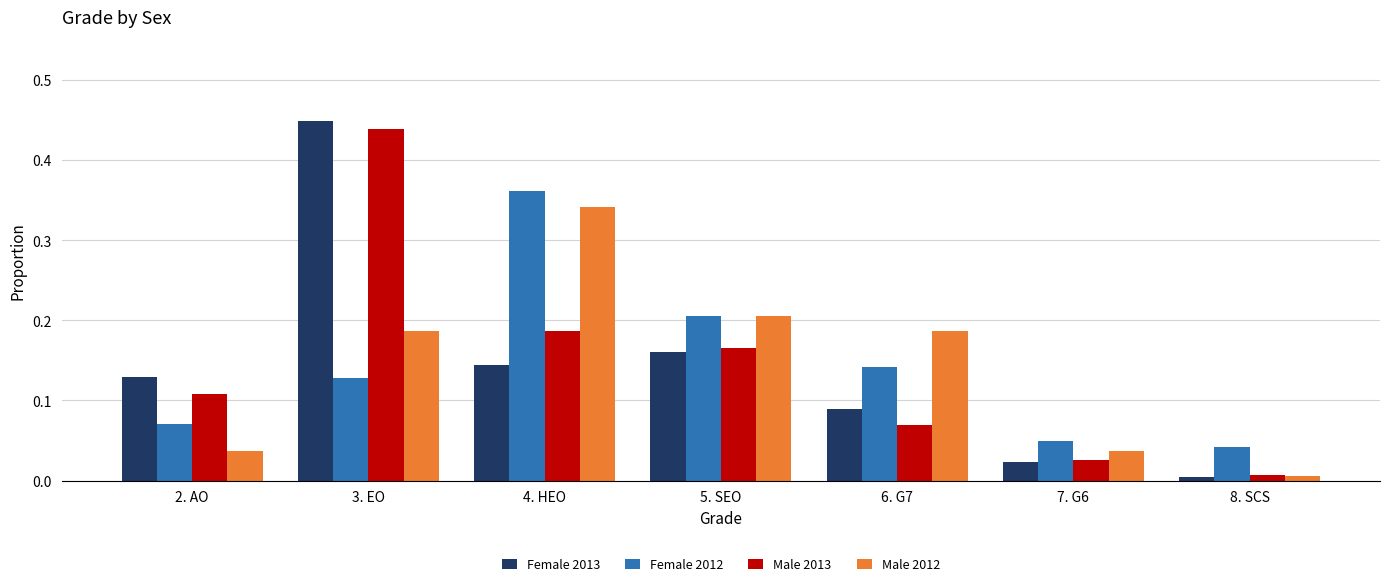

Rank the series by their maximum value, from highest to lowest.

Female 2013, Male 2013, Female 2012, Male 2012